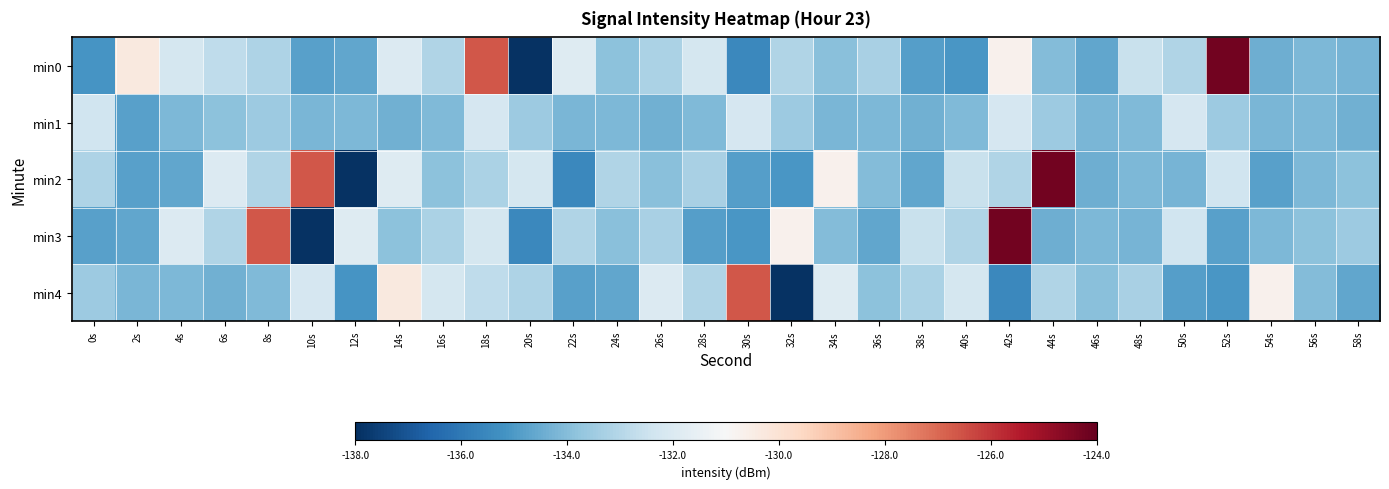

At which category is the sum across all series the highest?

42s